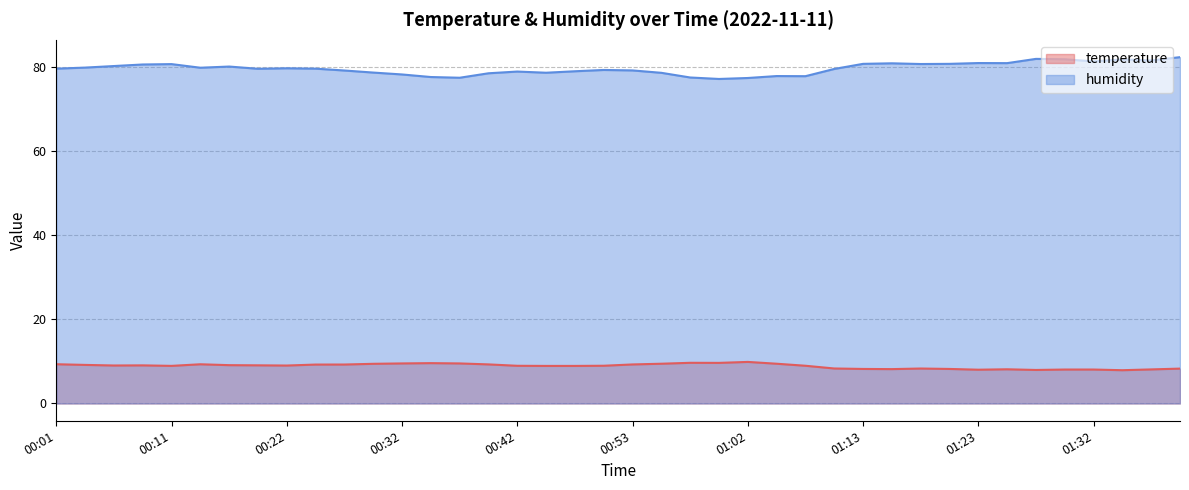

What is the total value across all series at 01:25?

89.0